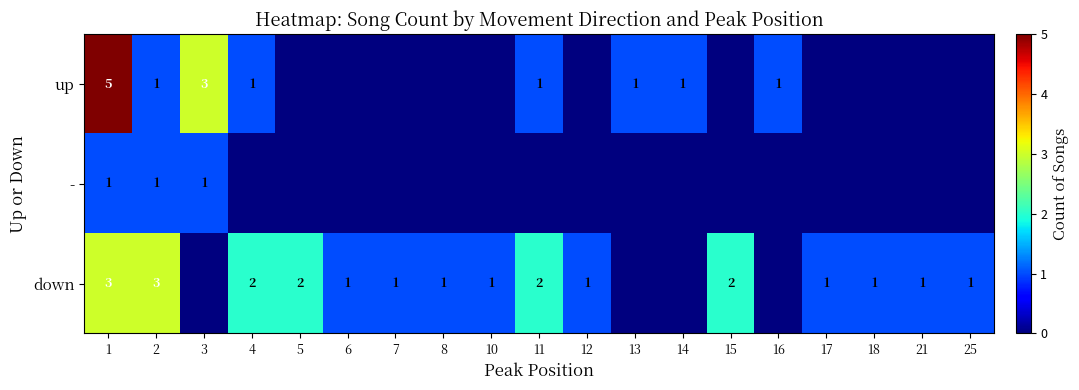

Is it true that up equals 1 at 3?

False